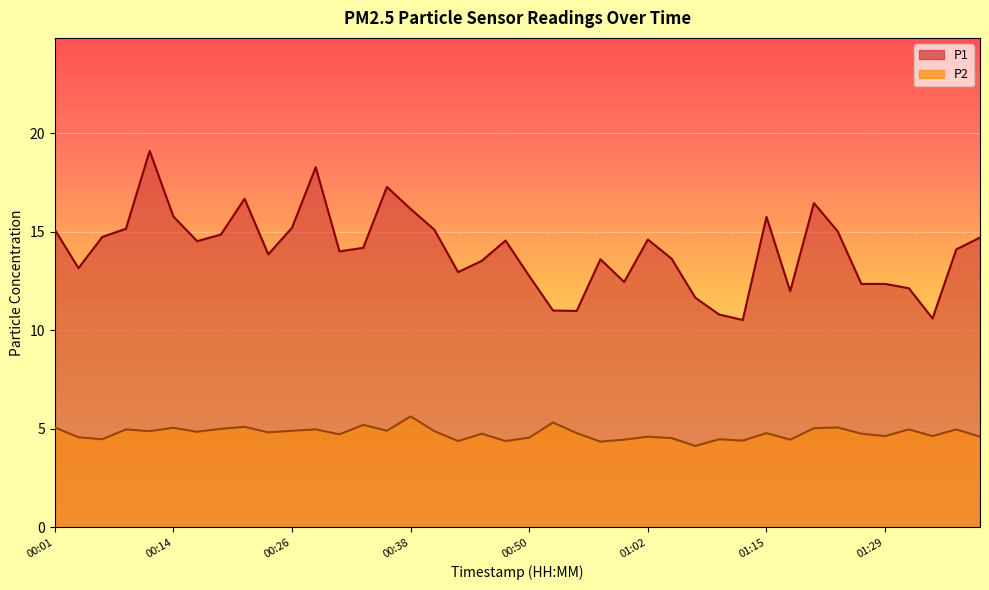

Which label corresponds to the smallest value in the chart?

01:07